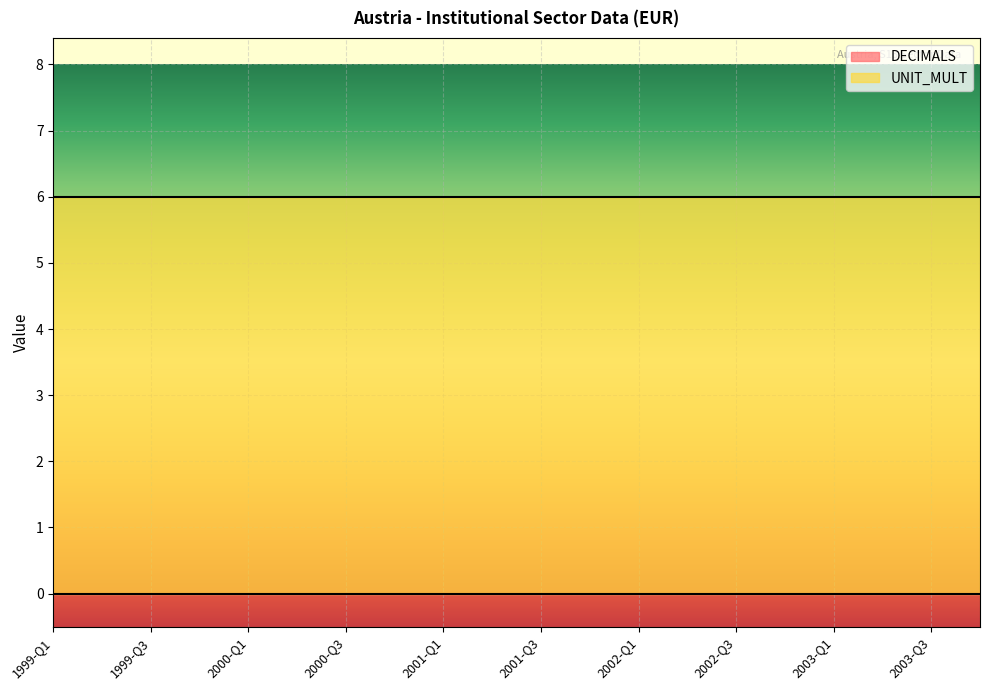

What is the total value across all series at 2002-Q3?

6